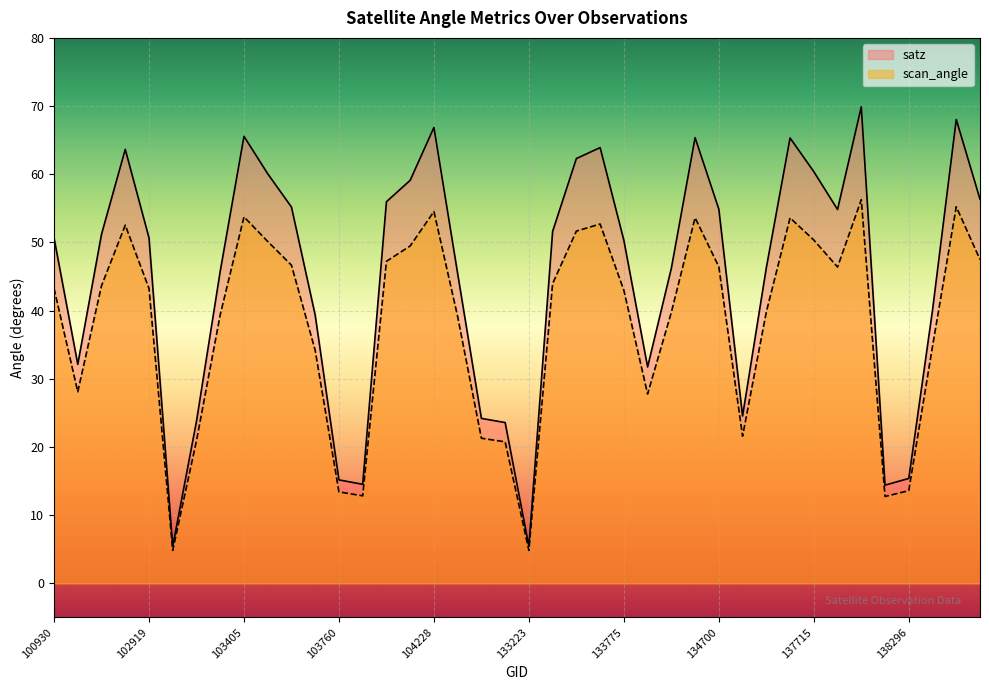

List the labels in order of satz value, largest first.

137903, 138505, 104228, 103405, 134517, 137538, 133762, 102912, 133597, 137715, 103515, 104119, 138688, 104111, 103524, 134700, 137730, 133584, 102792, 100930, 102919, 133775, 137525, 134505, 103396, 104236, 138492, 103642, 102671, 133957, 137335, 104355, 103278, 133040, 138296, 103760, 103877, 138105, 103160, 133223